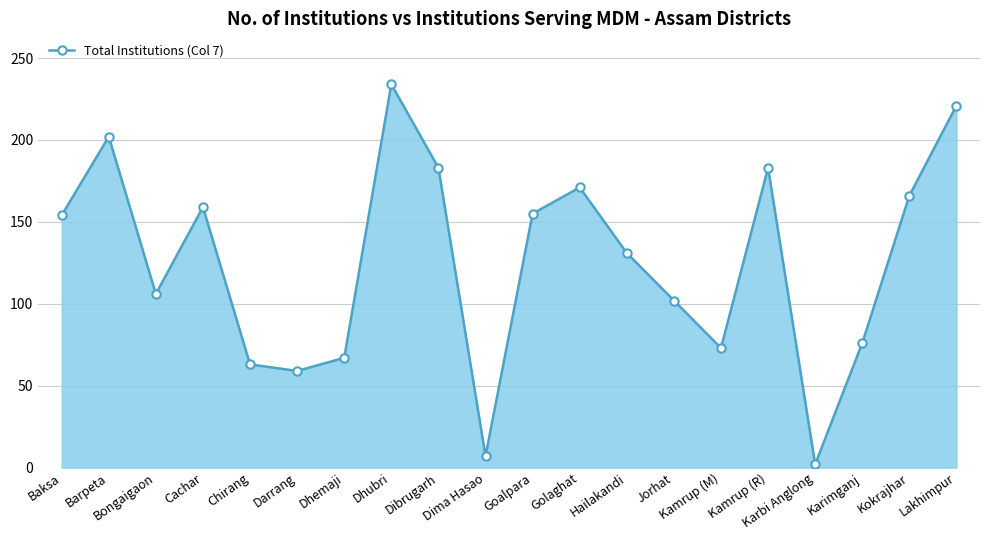

What is the greatest value displayed?

234